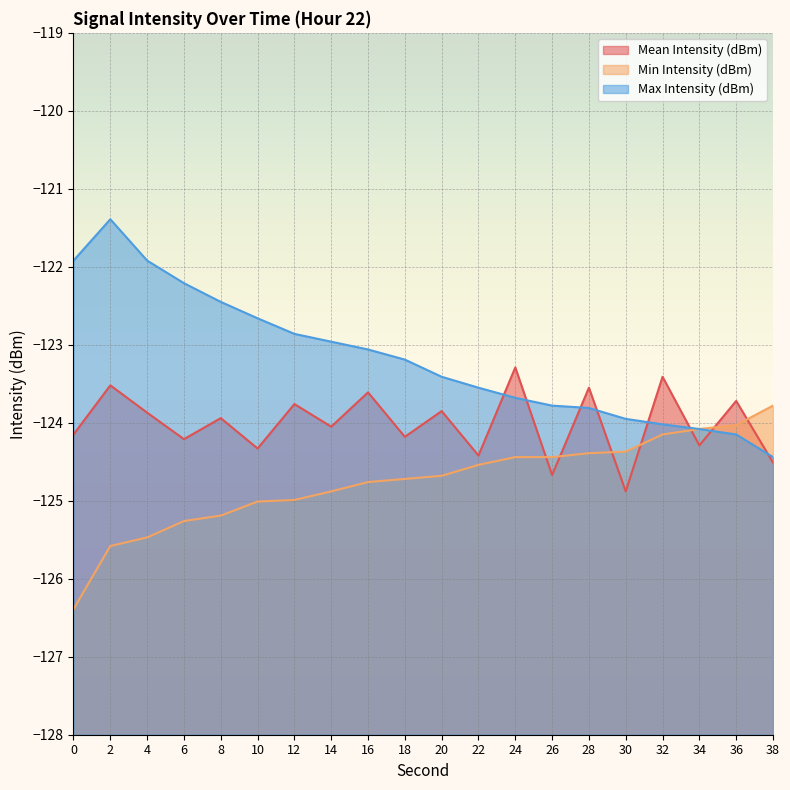

What is the approximate value of Min Intensity (dBm) at 6?

-125.3